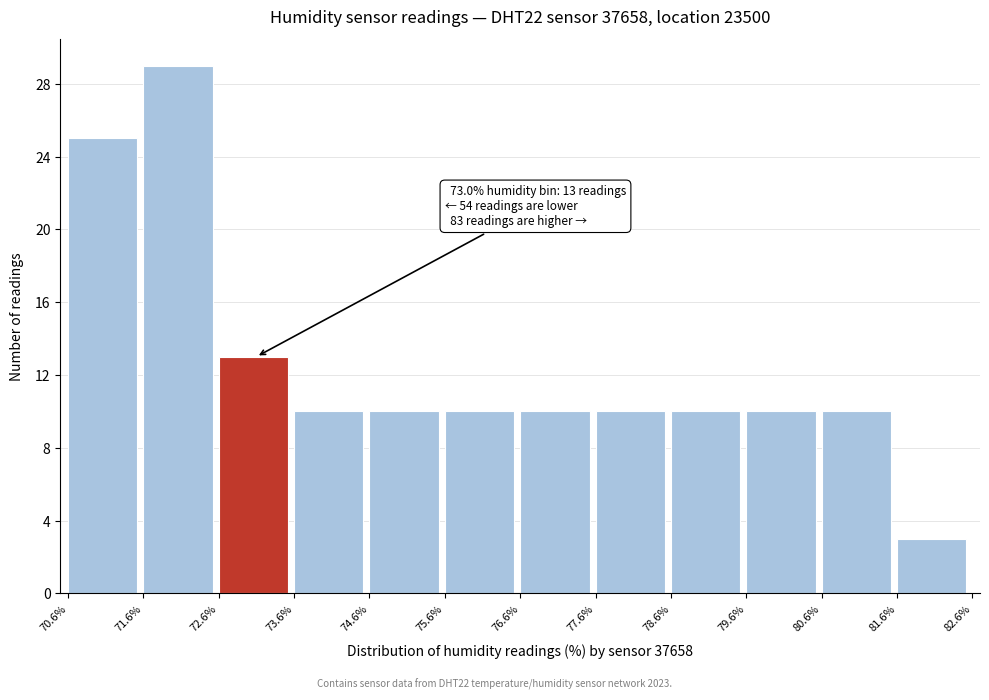

Which range on the x-axis has the tallest bar?

71.6% to 72.6%